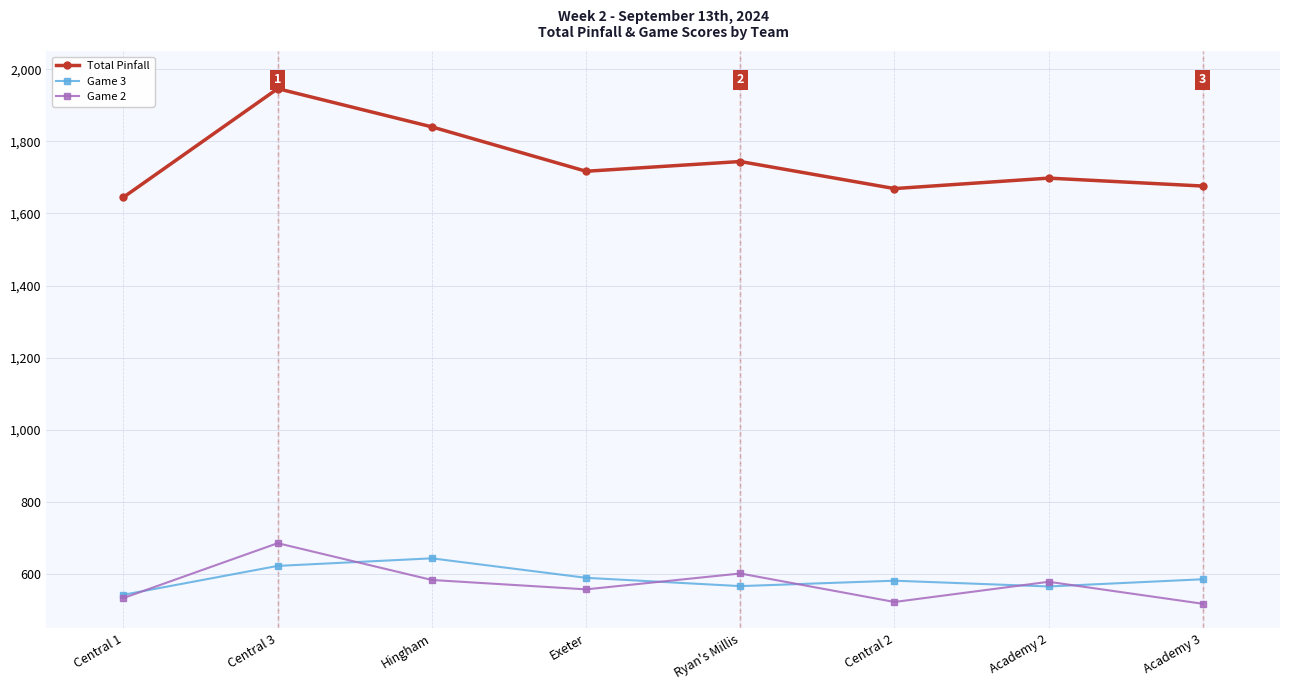

Which series has the largest total across all categories?

Total Pinfall